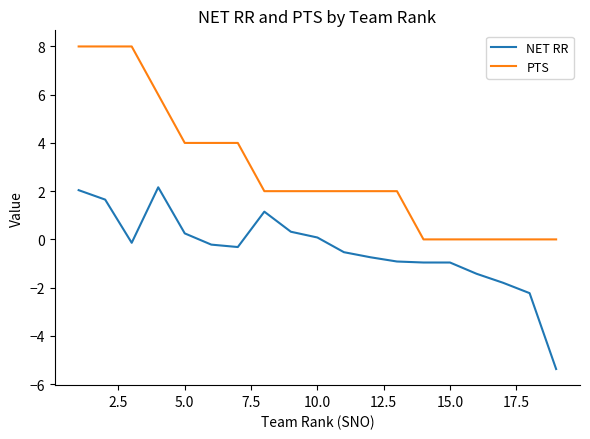

List the series in order of their peak value, lowest first.

NET RR, PTS